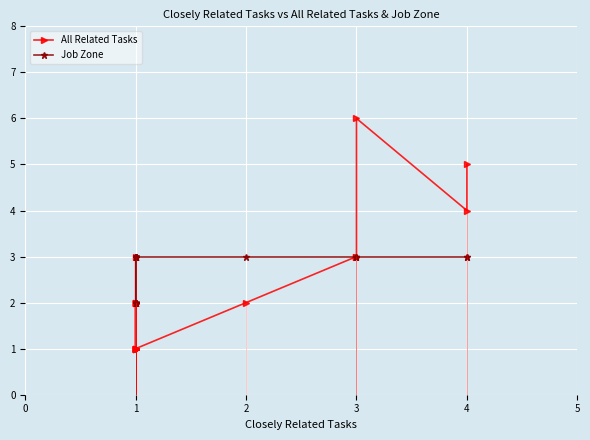

Between 3 and 1, which is larger?

3